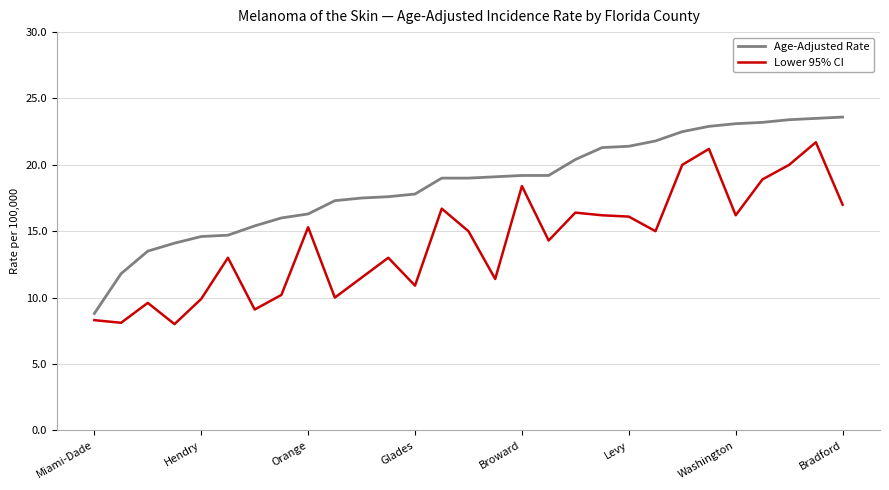

What are all the series names shown in the legend?

Age-Adjusted Rate, Lower 95% CI